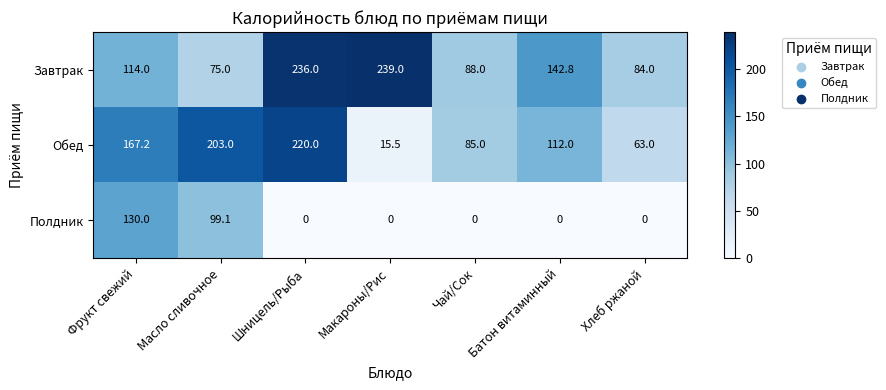

Which series has the widest spread of values?

Обед